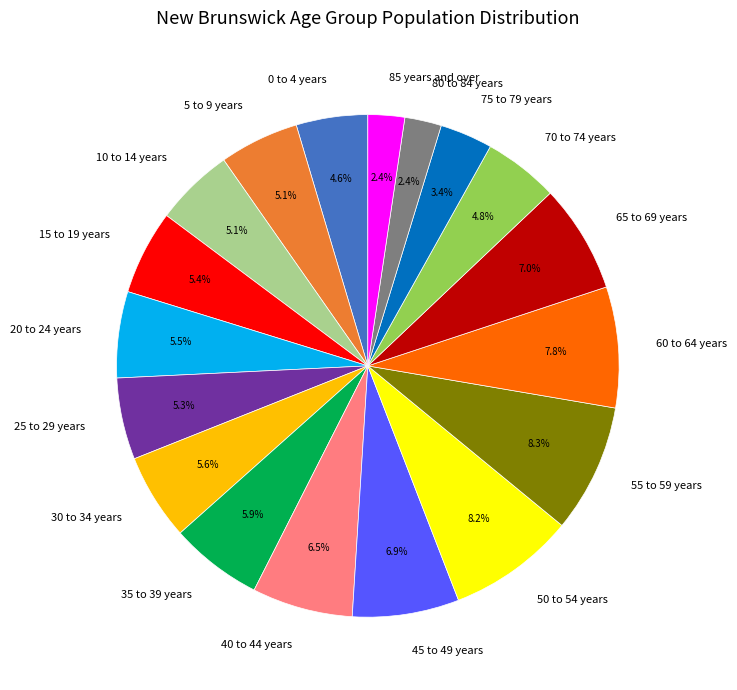

How much of the chart is everything except 35 to 39 years?

94.1%